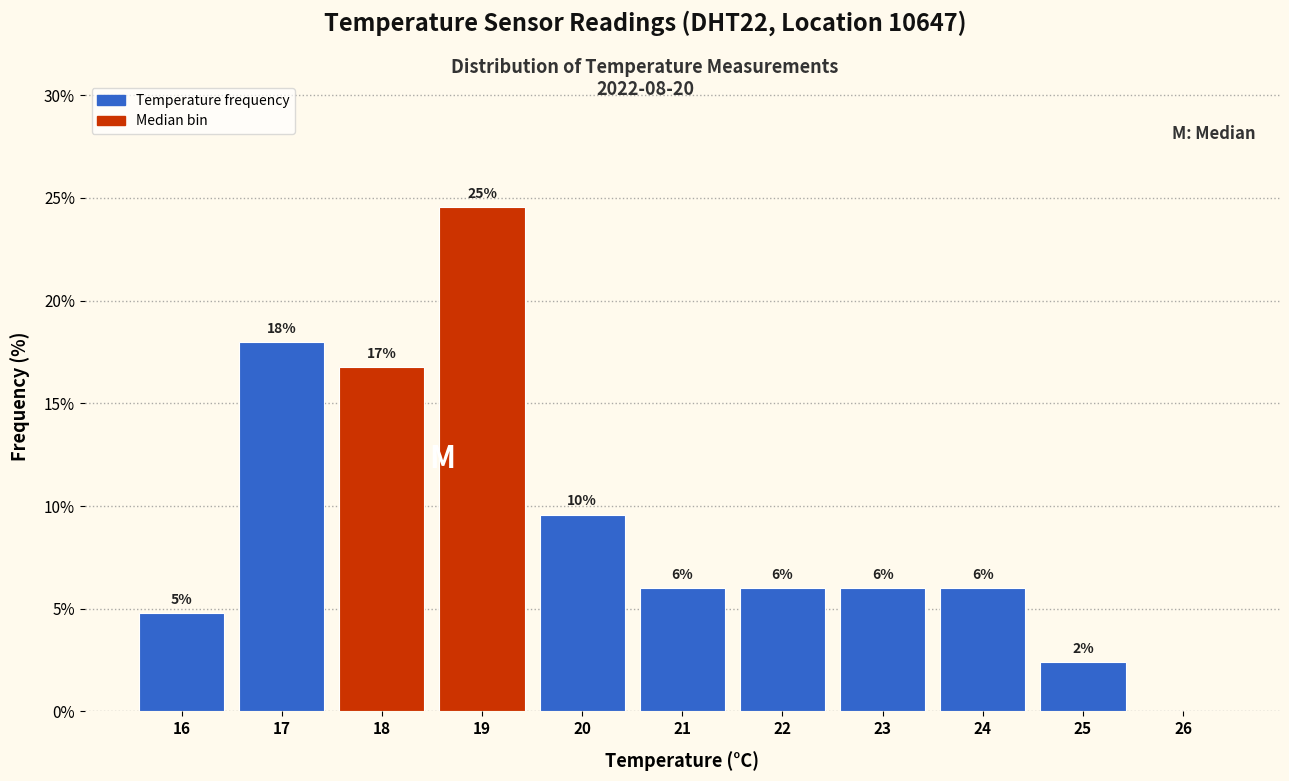

The value at 24 is 1.3. True or false?

False